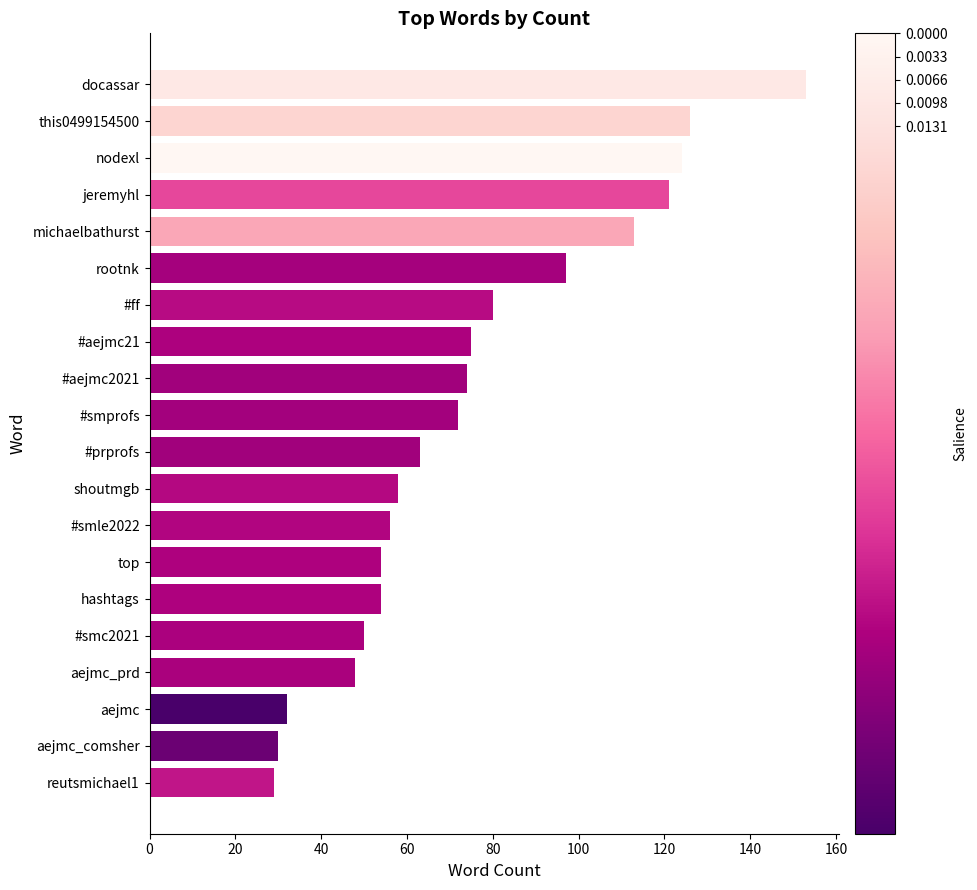

Reading bottom to top, what are all the values shown in this chart?

29	30	32	48	50	54	54	56	58	63	72	74	75	80	97	113	121	124	126	153